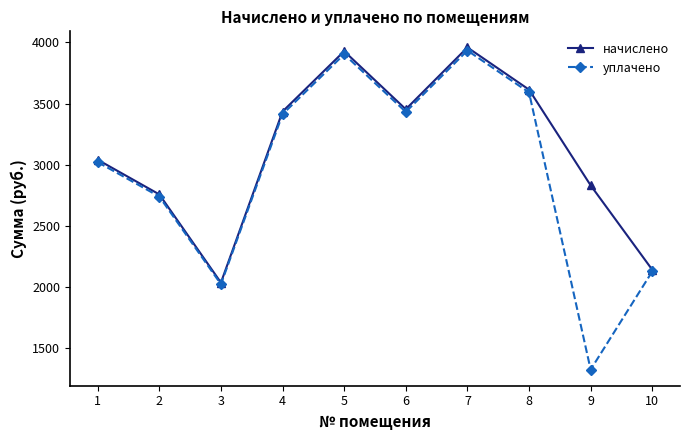

What is the value of the начислено point at the 4th from the left?

3435.1